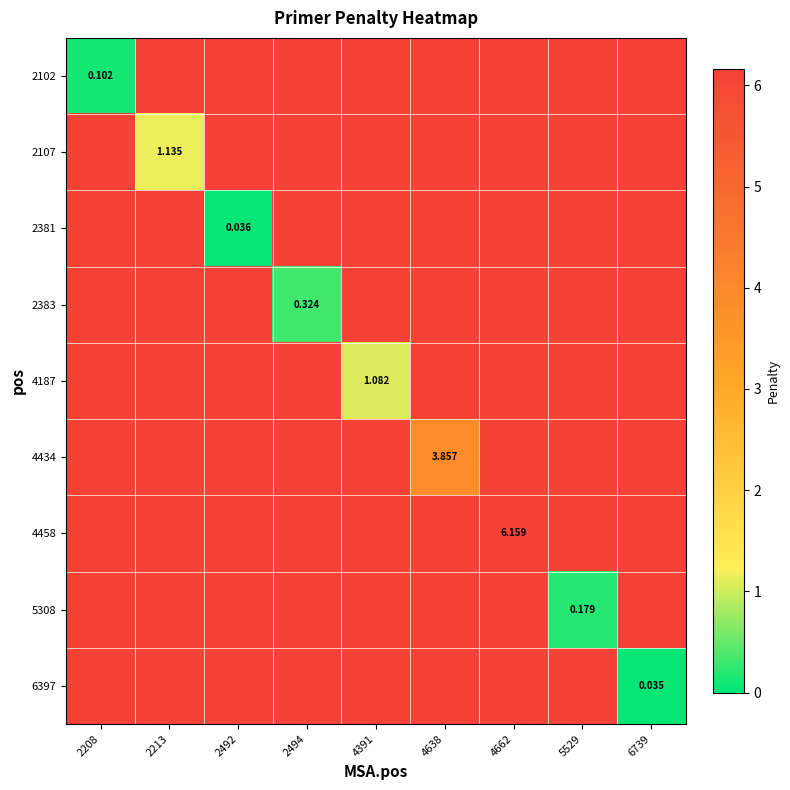

How many categories are shown in the chart?

9